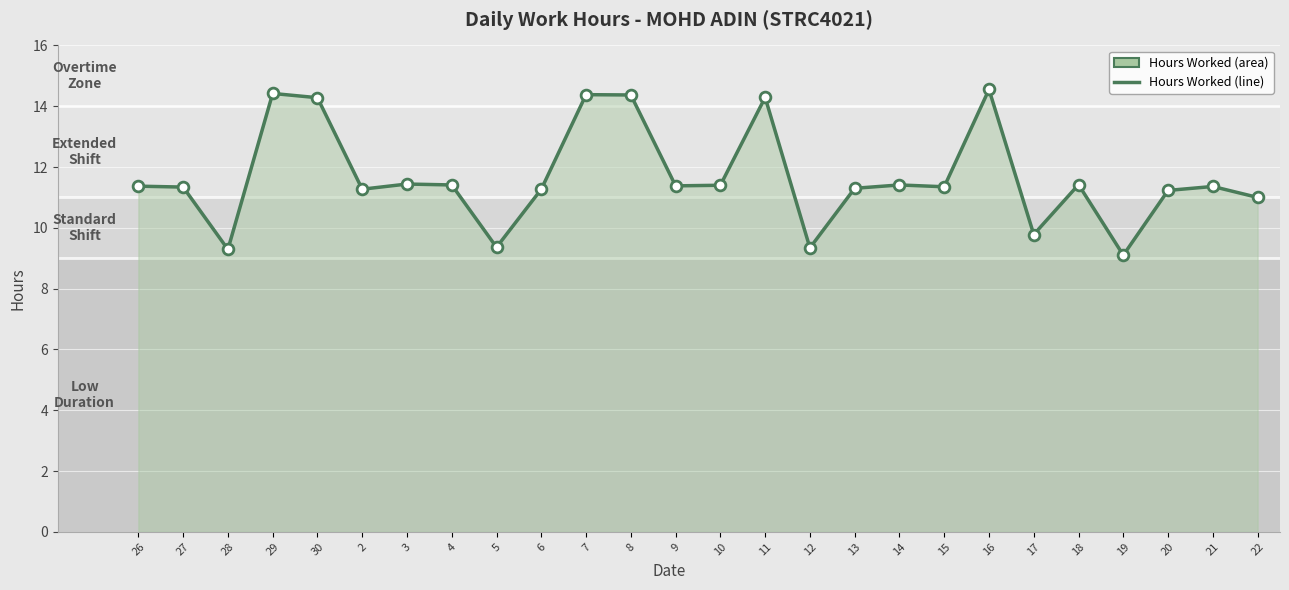

Approximately how many times larger is the value at 3 compared to 8?

0.8